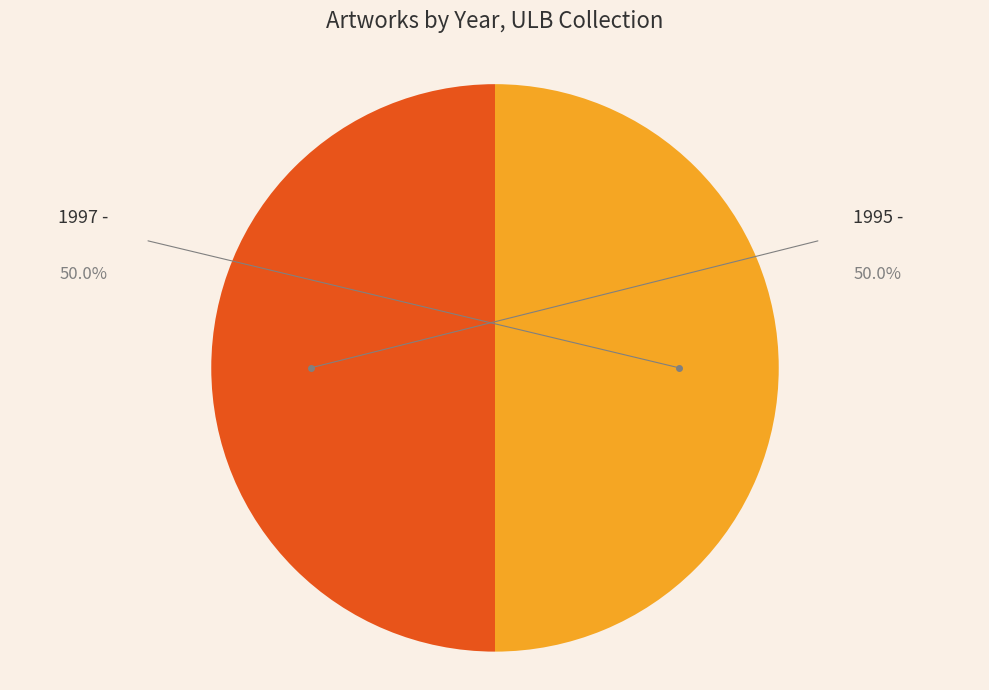

Which category accounts for the majority?

1997 -